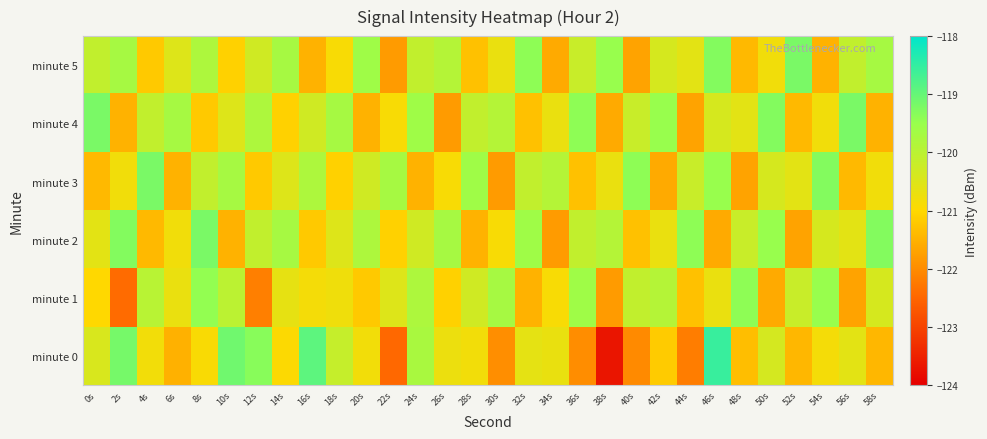

Which series has the widest spread of values?

minute 0